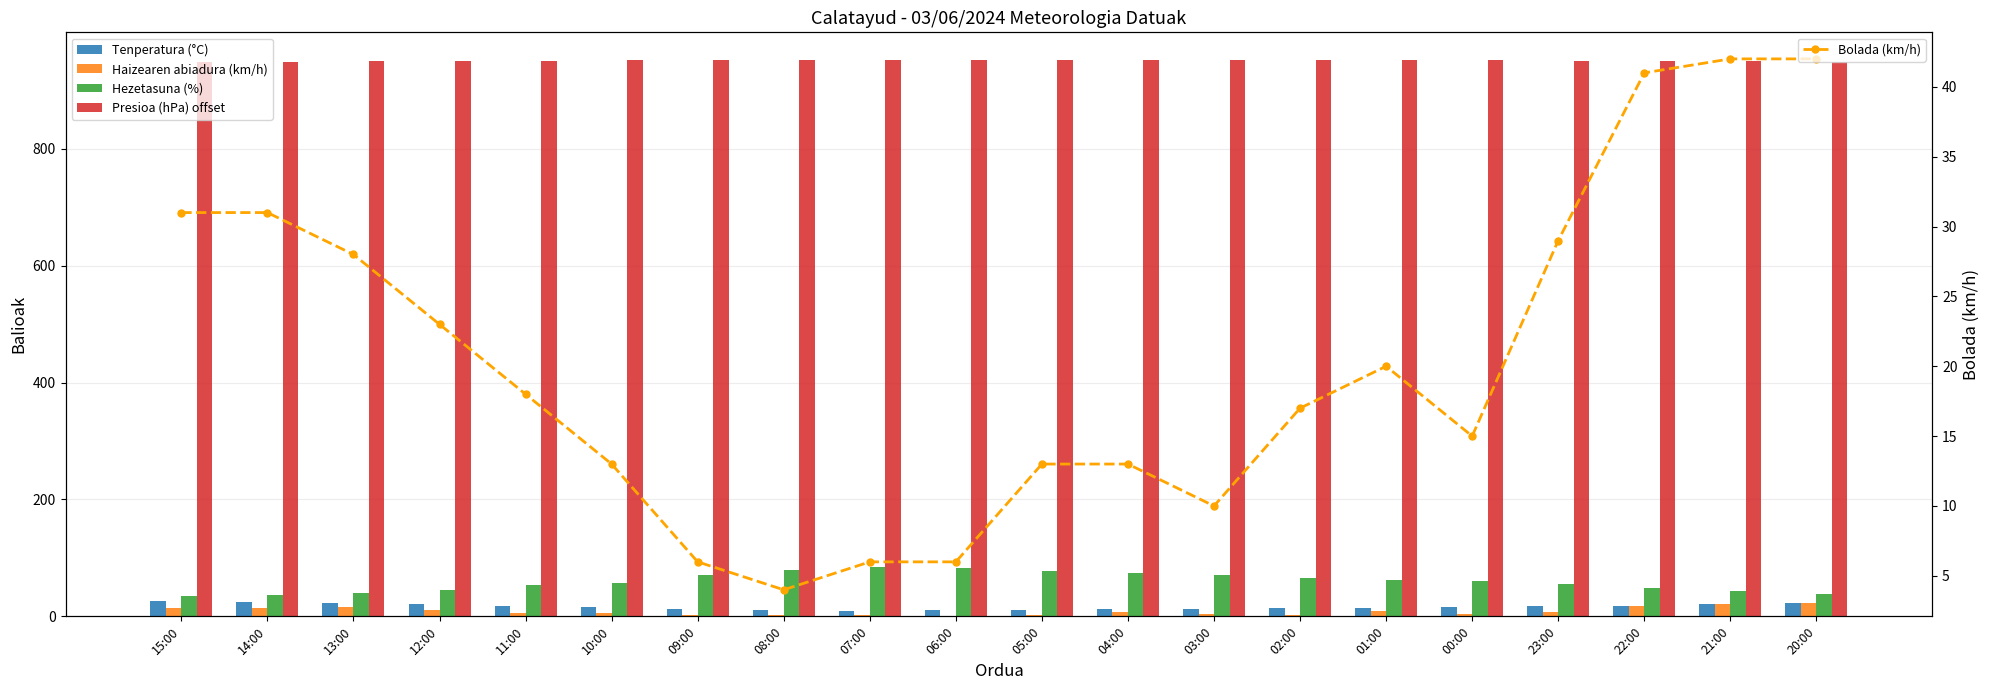

Which series has the widest spread of values?

Hezetasuna (%)